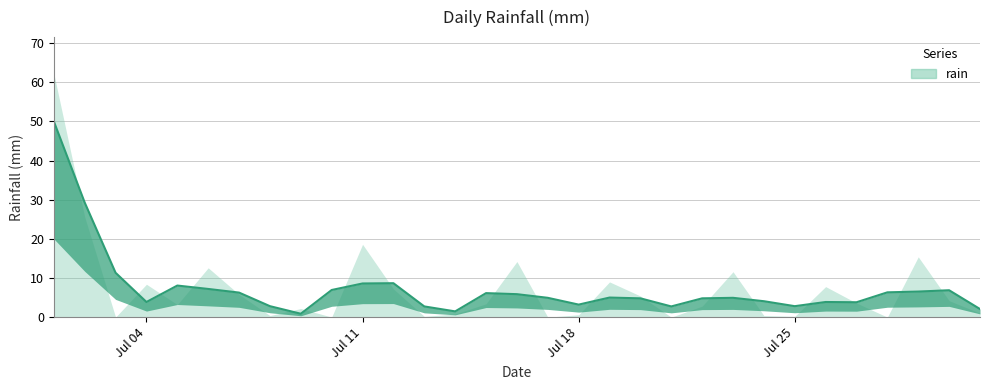

What is the sum of all values?

226.8